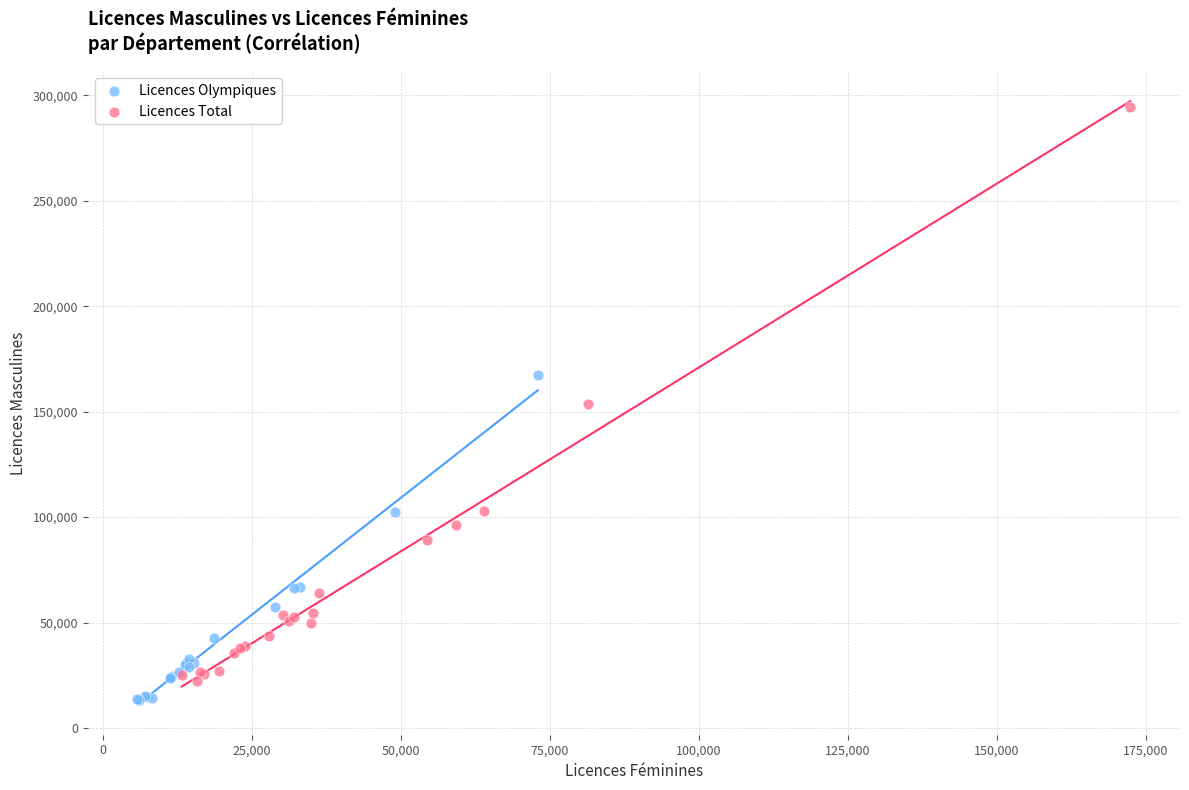

Which series has the widest spread of Y values?

Licences Total